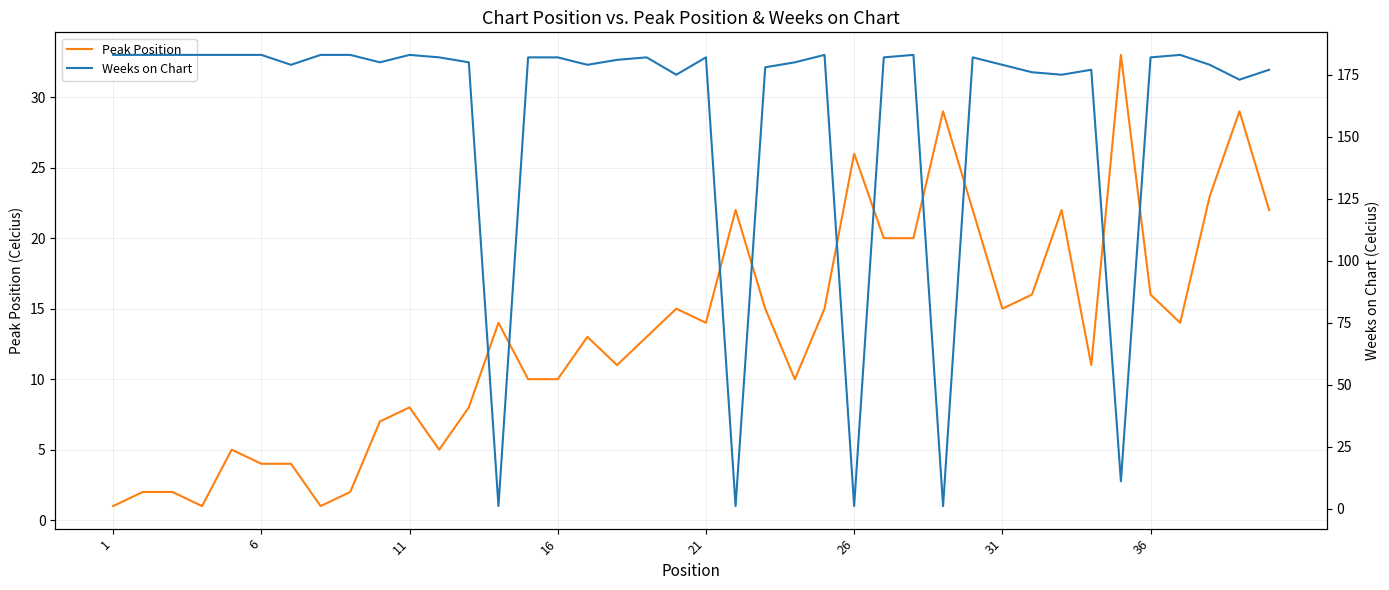

Does the chart display data point markers on the line(s)?

No